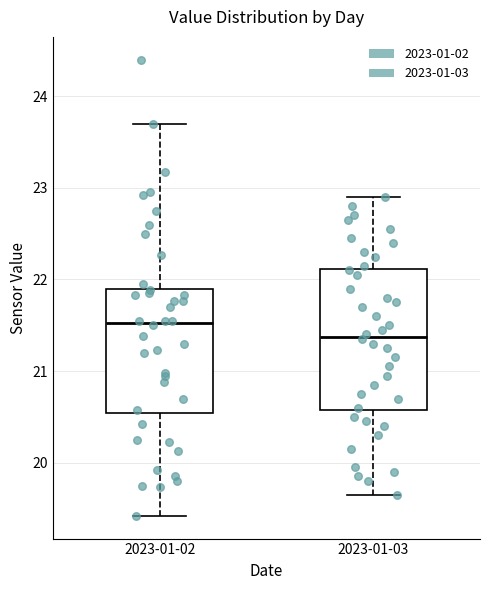

Reading left to right, read every box against the y-axis: the position of its median line, the range the box covers, and the ends of its whiskers. The values are not printed on the chart, so give them approximately, as read against the axis.

2023-01-02: median 21.5, box 20.5 to 21.9, whiskers 19.4 to 23.7
2023-01-03: median 21.4, box 20.6 to 22.1, whiskers 19.7 to 22.9